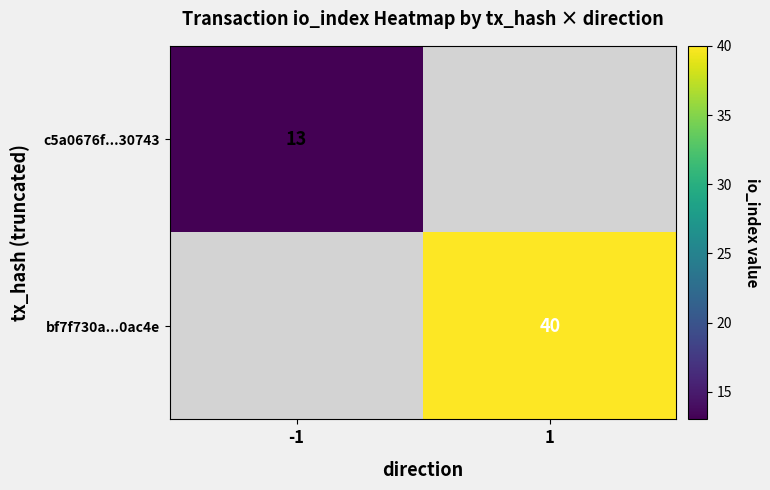

The value of bf7f730a...0ac4e at 1 is 40. True or false?

True